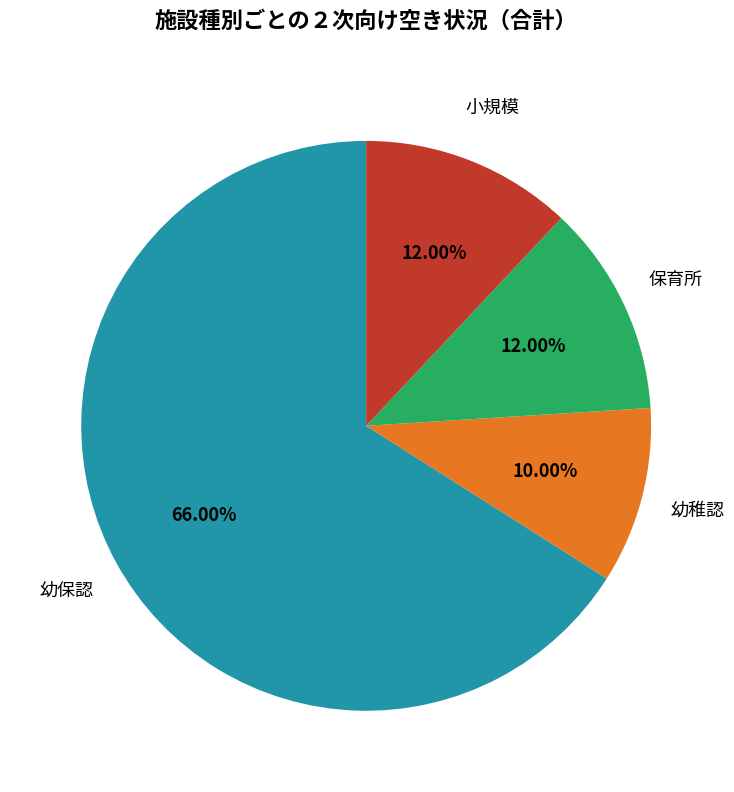

Is there any slice that represents more than half of the pie?

Yes